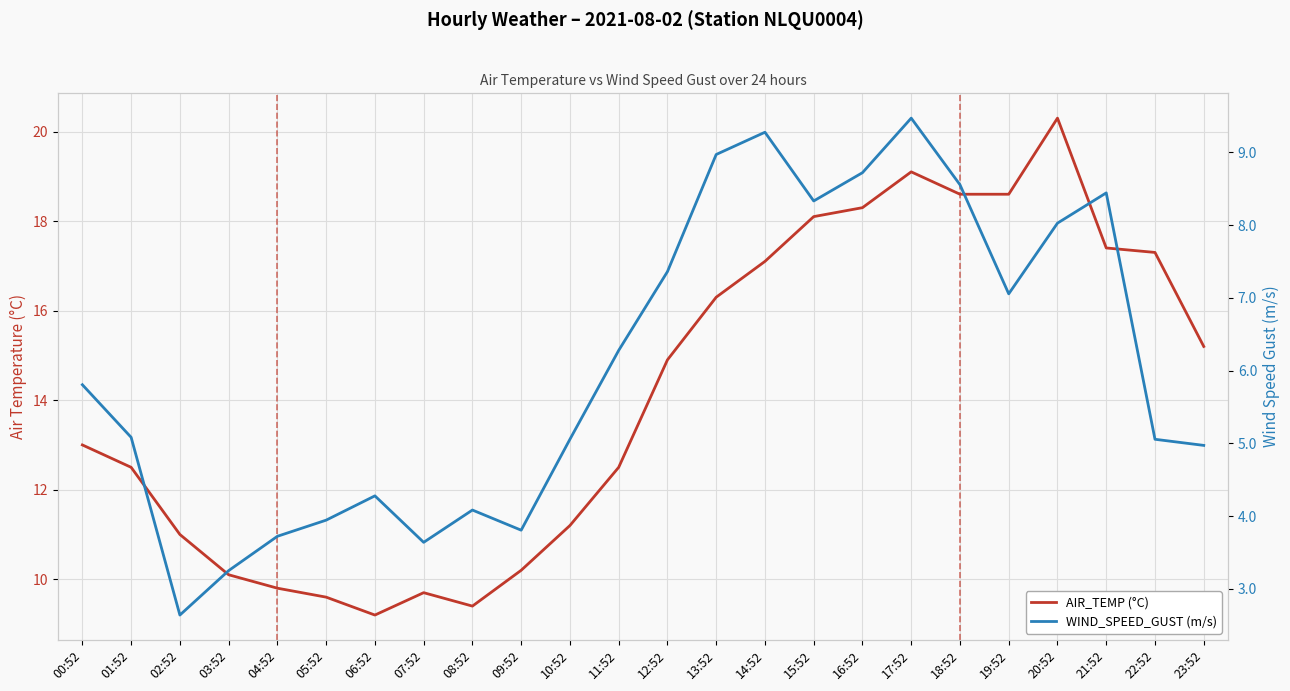

Which has a higher value, 14:52 or 00:52?

14:52